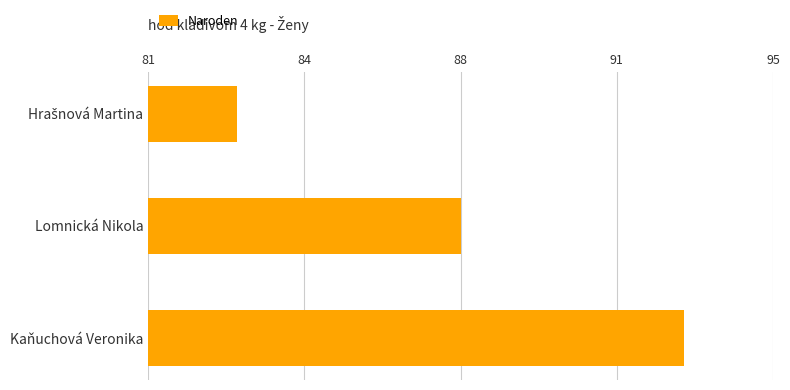

Does the chart contain any negative values?

No